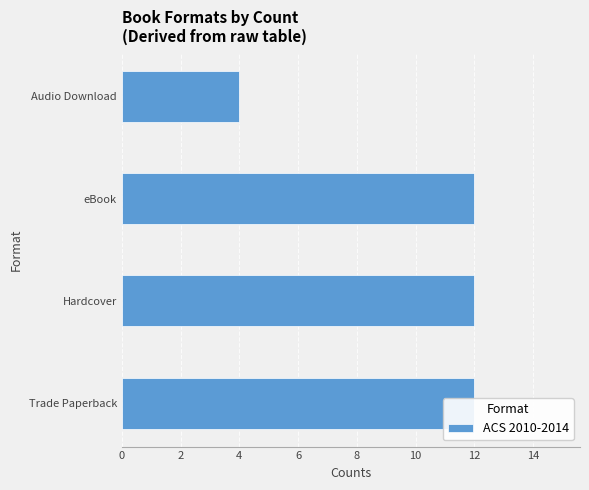

What is the sum of all values?

40